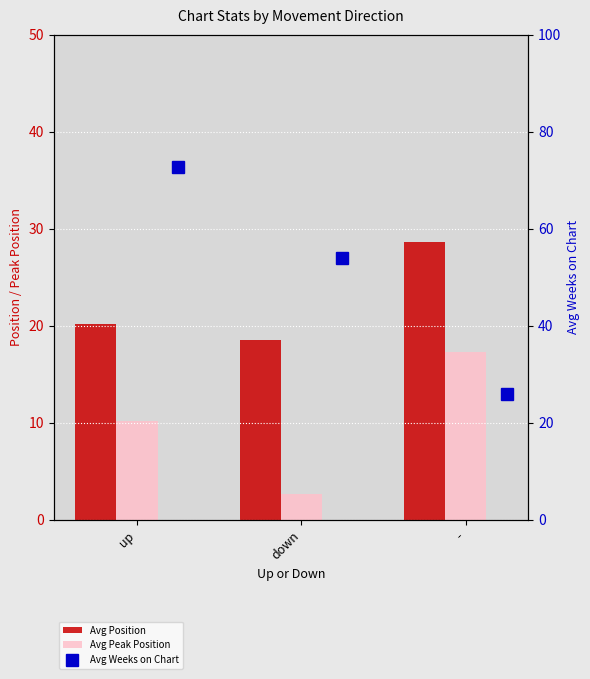

What is the lowest value of the Avg Position series?

18.5